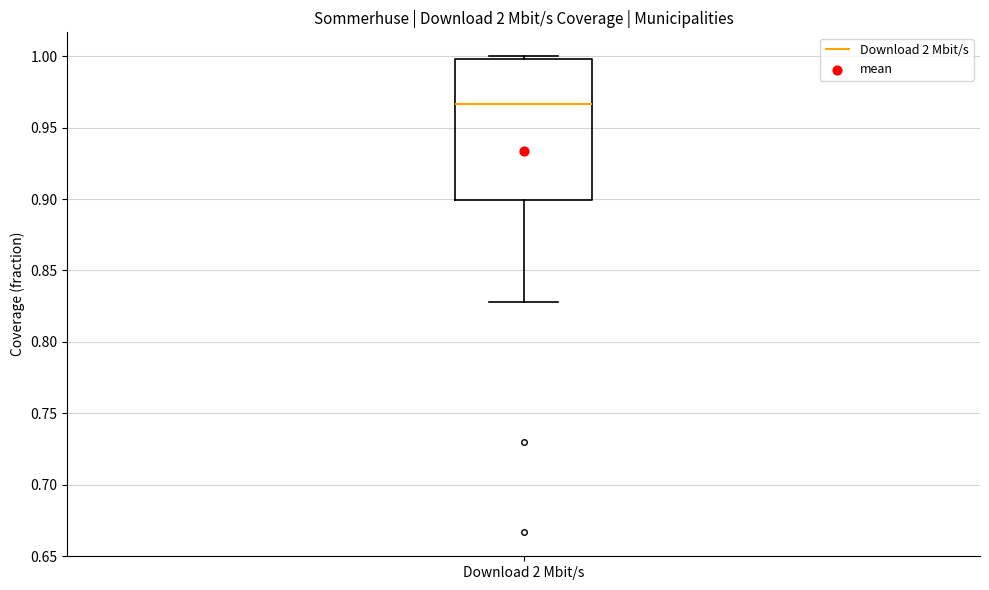

Where does the median line of the box for Download 2 Mbit/s sit on the y-axis? The values are not printed on the chart, so give them approximately, as read against the axis.

0.965